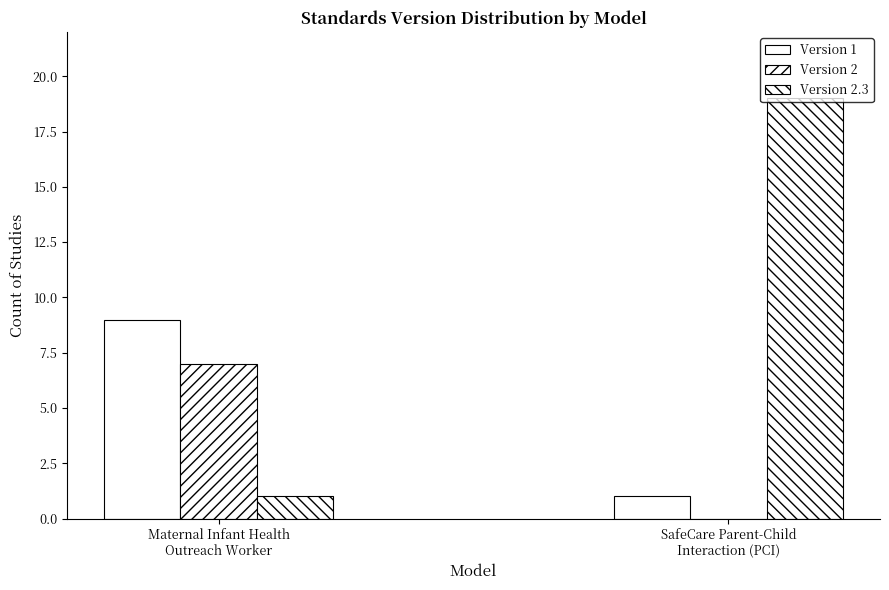

Is the value of Version 2 at Maternal Infant Health
Outreach Worker greater than the value of Version 2.3 at Maternal Infant Health
Outreach Worker?

Yes